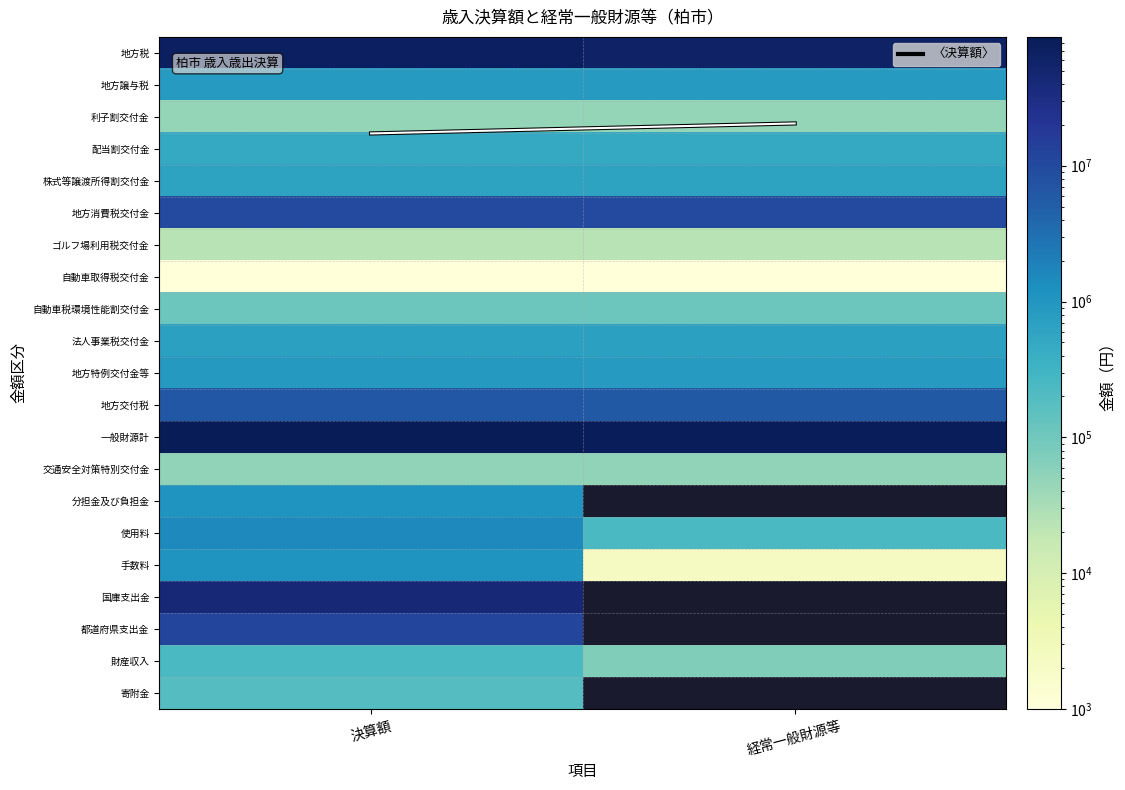

Which category has the lowest value across all series?

決算額